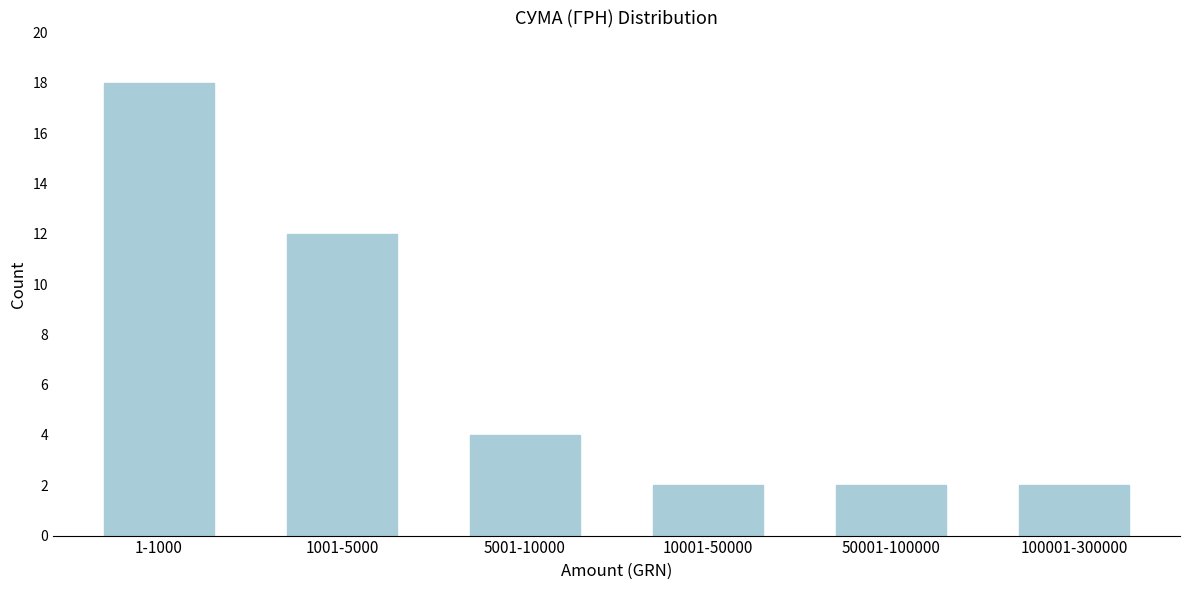

Reading right to left, what are all the values shown in this chart?

2	2	2	4	12	18